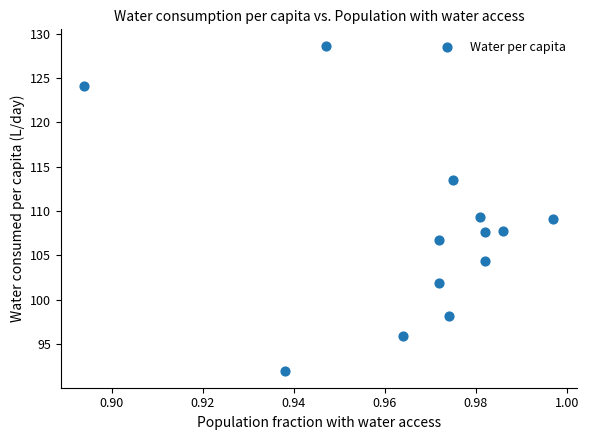

What is the range of Y values (max minus min)?

36.8